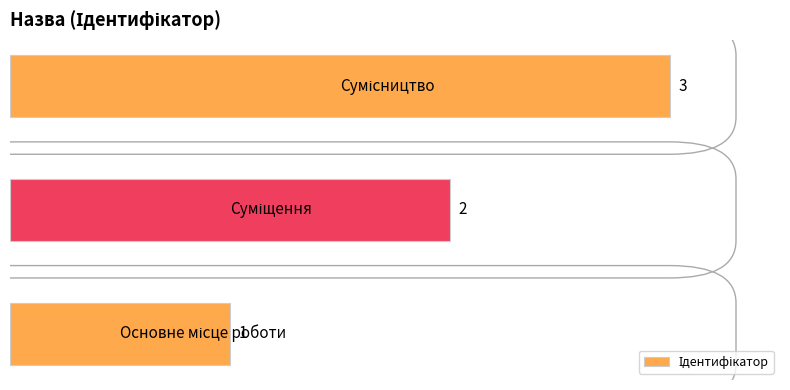

What is the maximum value shown in the chart?

3